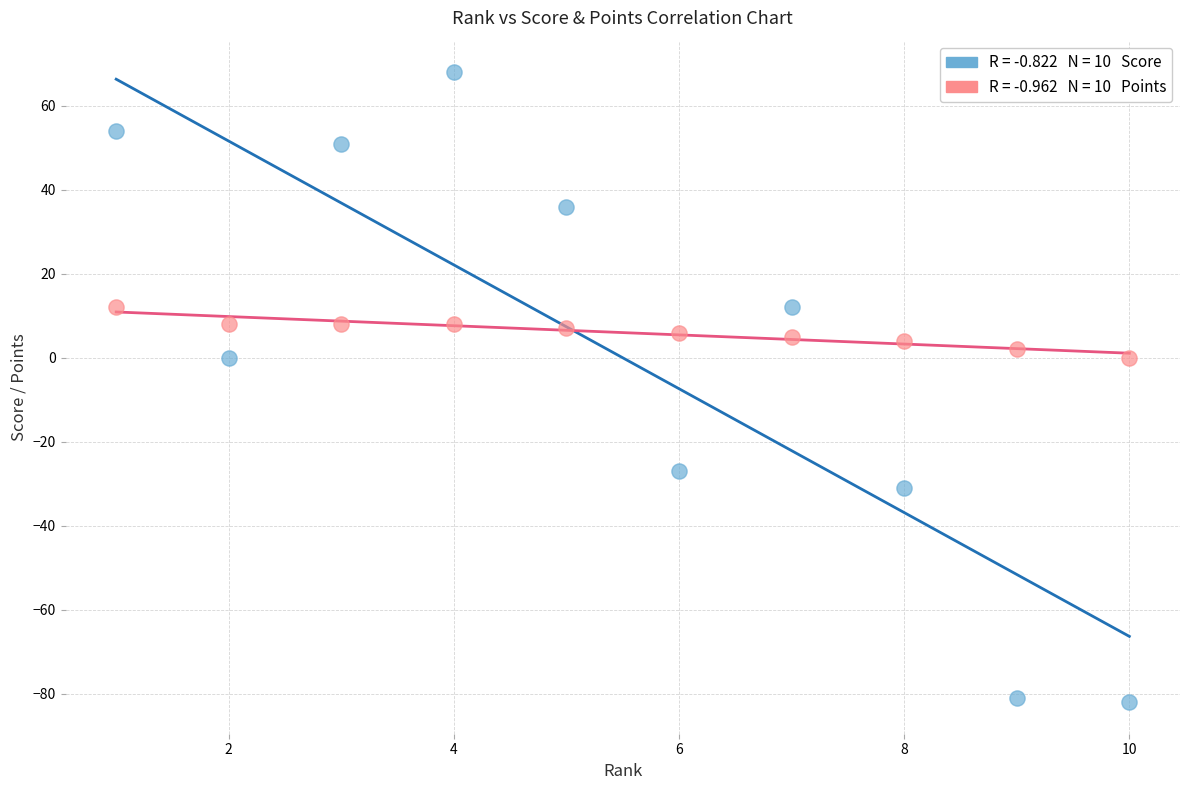

Across all data points, what is the range of X values (max minus min)?

9